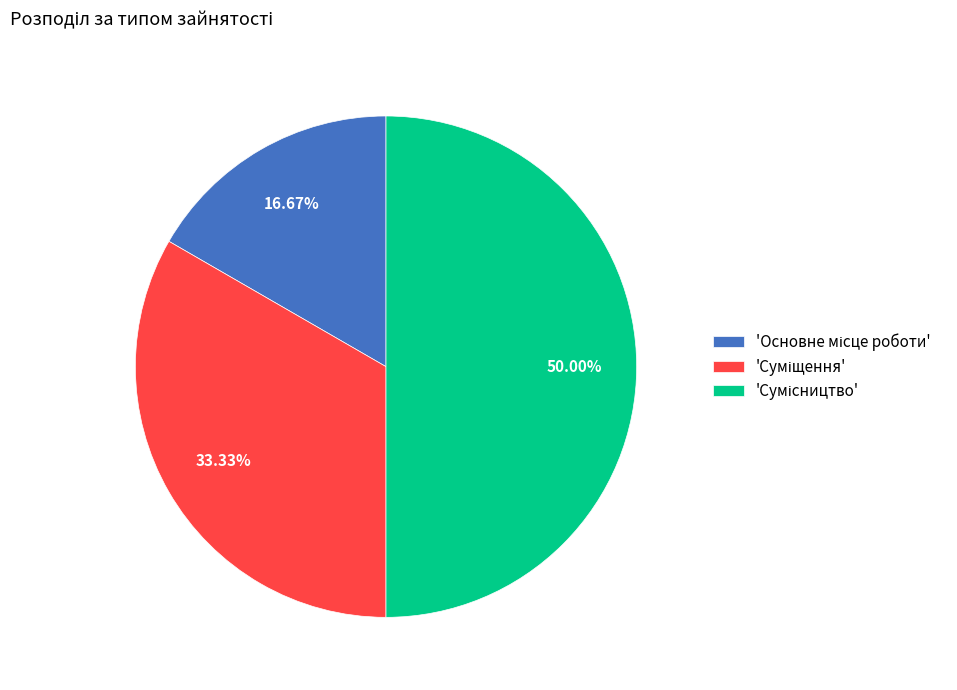

Is there any slice that represents more than half of the pie?

No